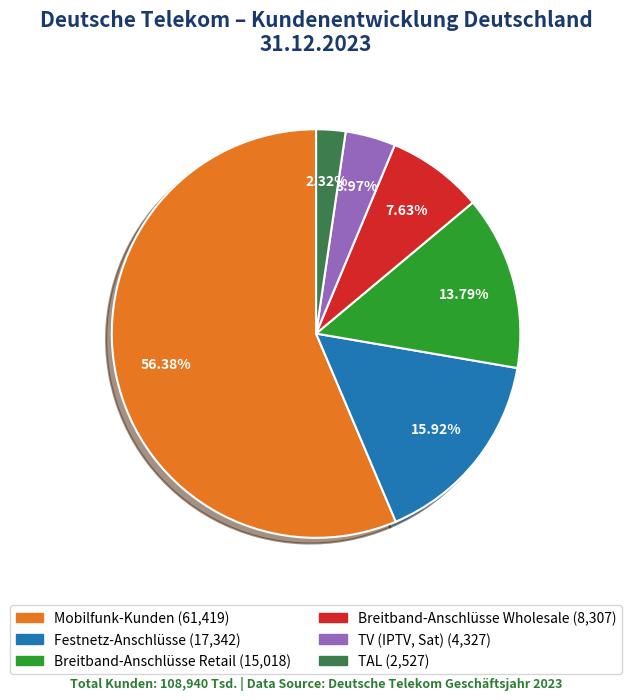

What is the largest slice in the pie chart?

Mobilfunk-Kunden